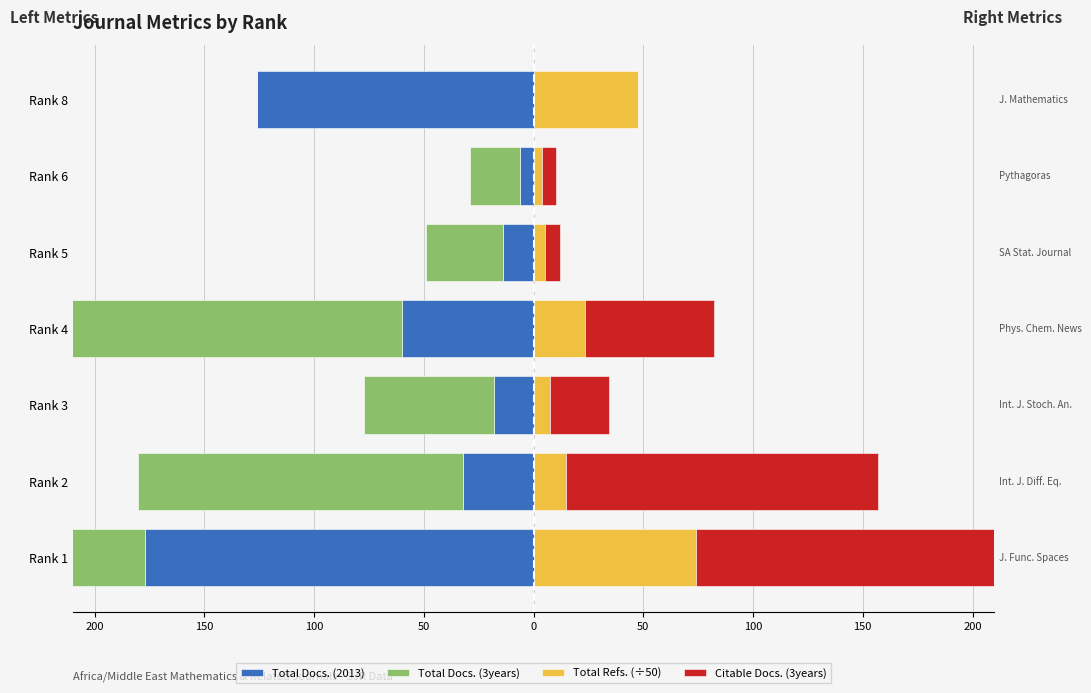

How many bars are there in total?

28